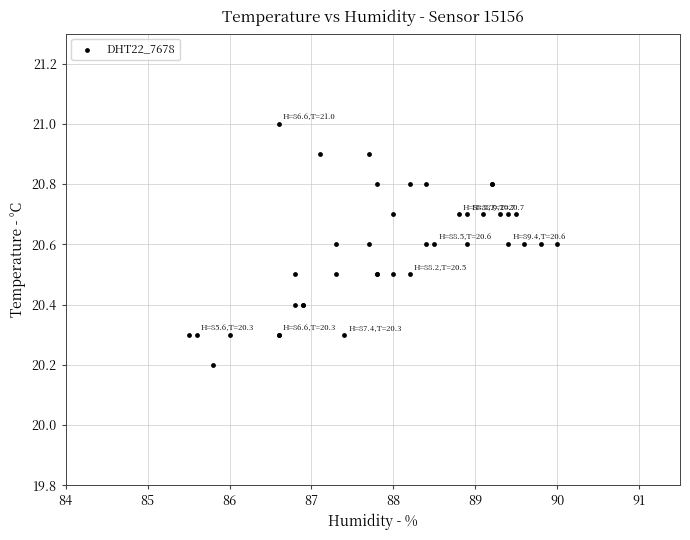

What Y value in the scatter plot is closest to 20?

20.2